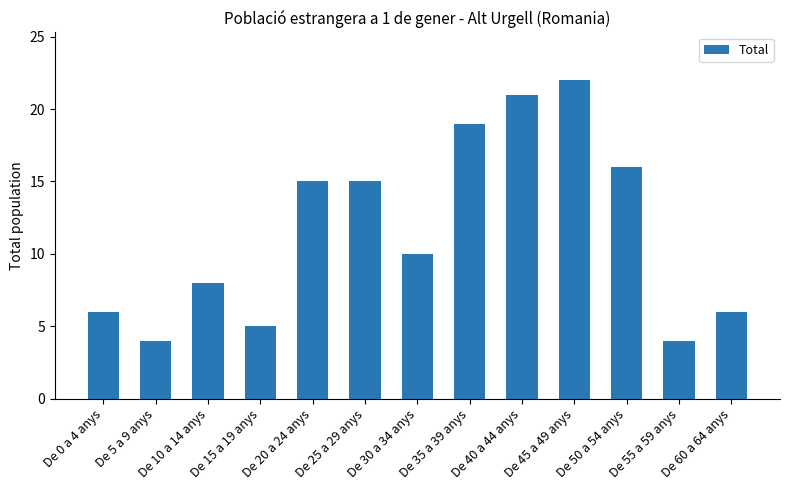

Which has a higher value, De 40 a 44 anys or De 15 a 19 anys?

De 40 a 44 anys